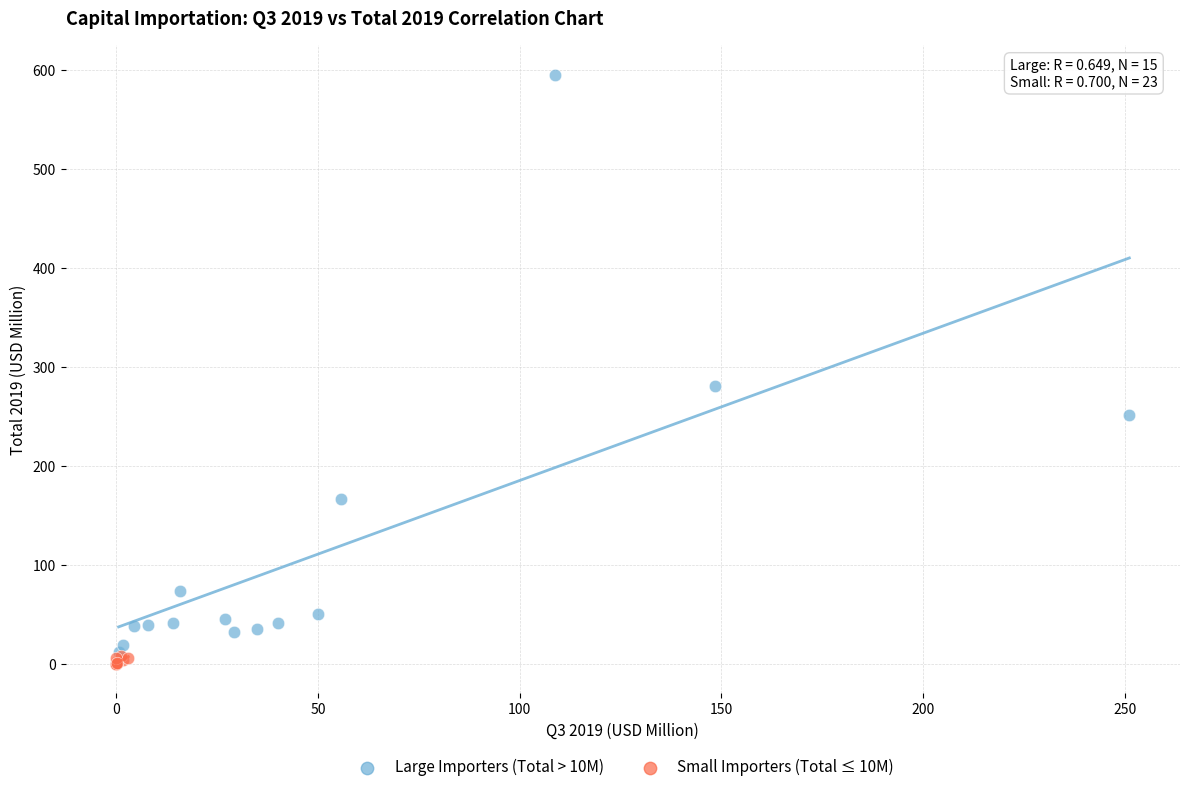

Which series contains the lowest Y value?

Small Importers (Total ≤ 10M)